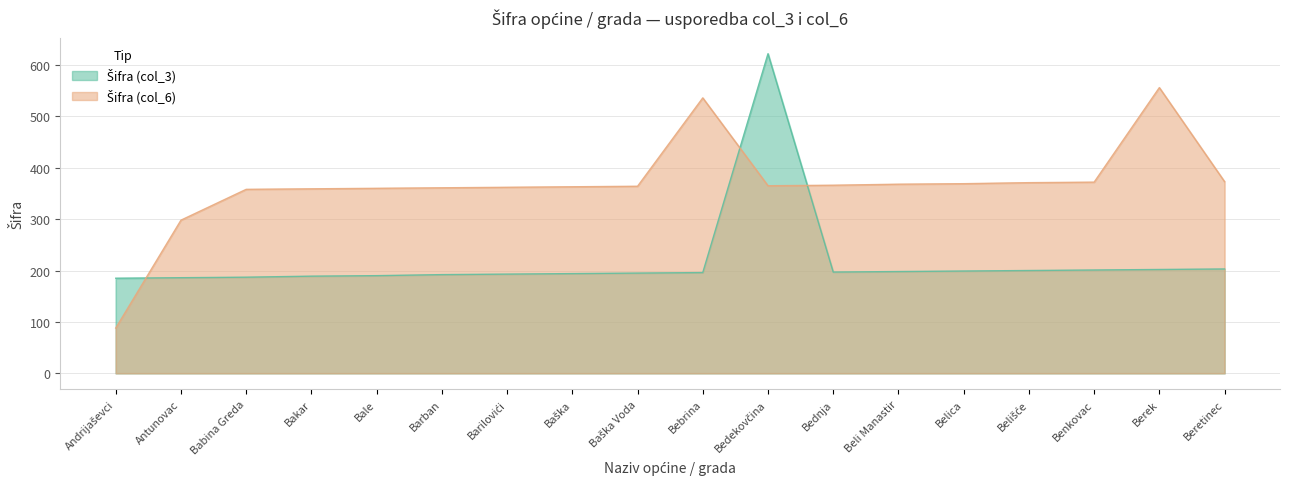

Where is Šifra (col_6) nearest to the value 322?

Antunovac